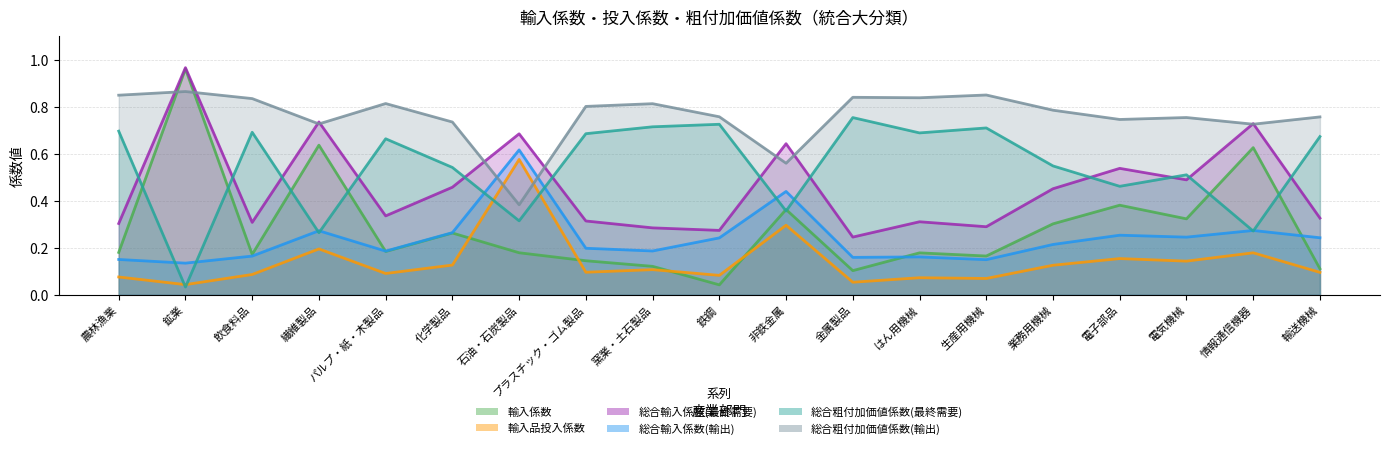

At which category does the chart reach its peak across all series?

鉱業